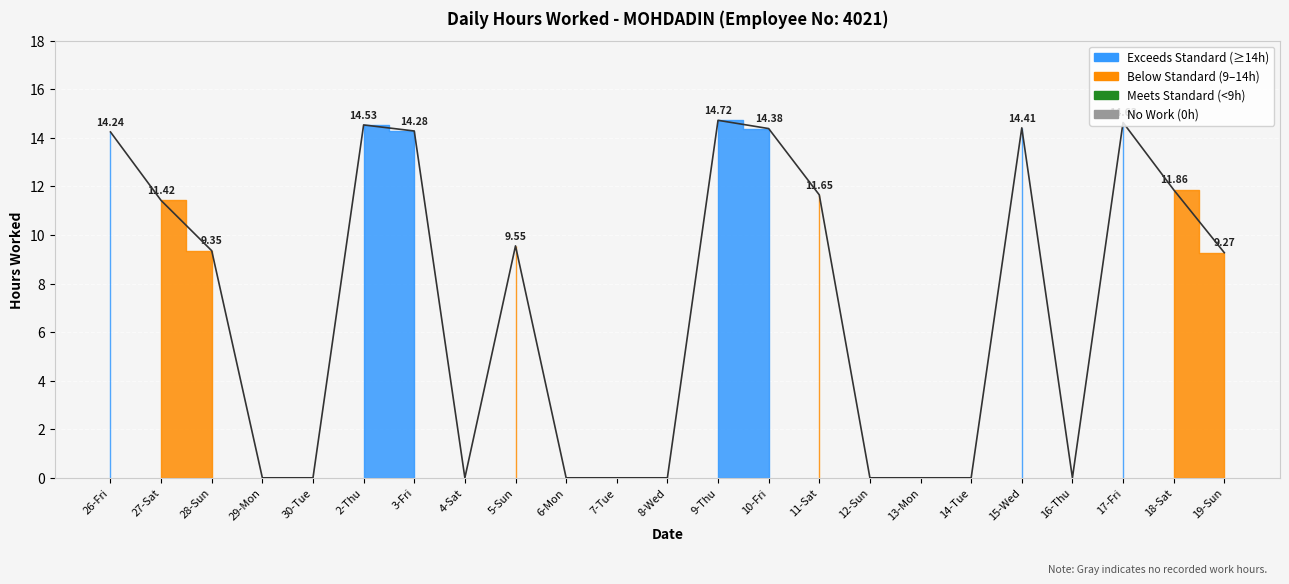

What is the greatest value displayed?

14.7